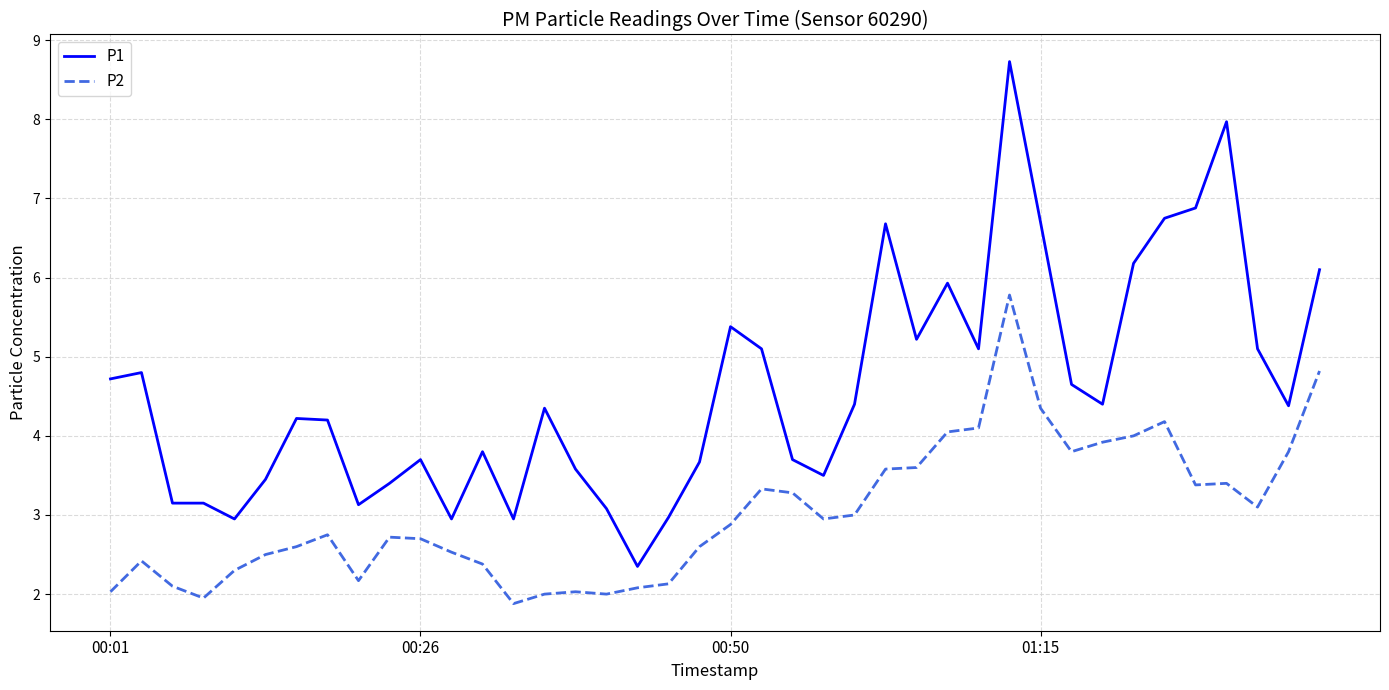

How many lines are shown in the chart?

2